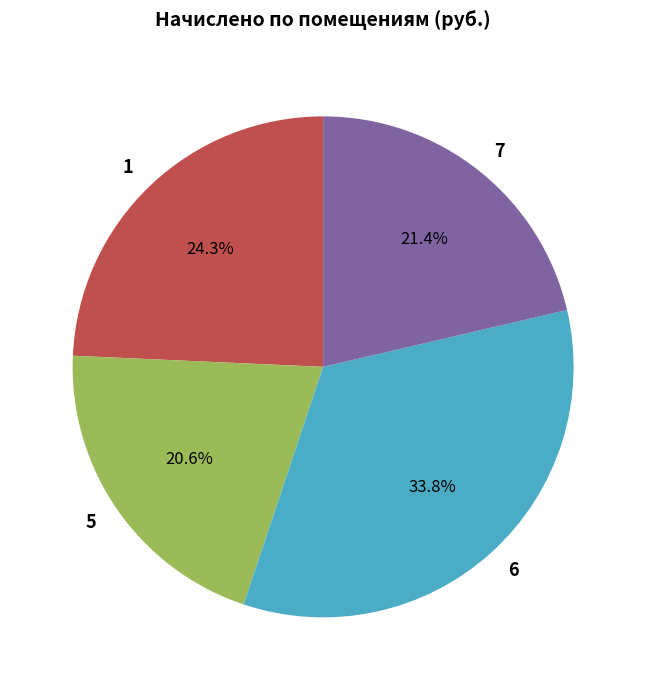

Which category has the biggest portion of the pie?

6